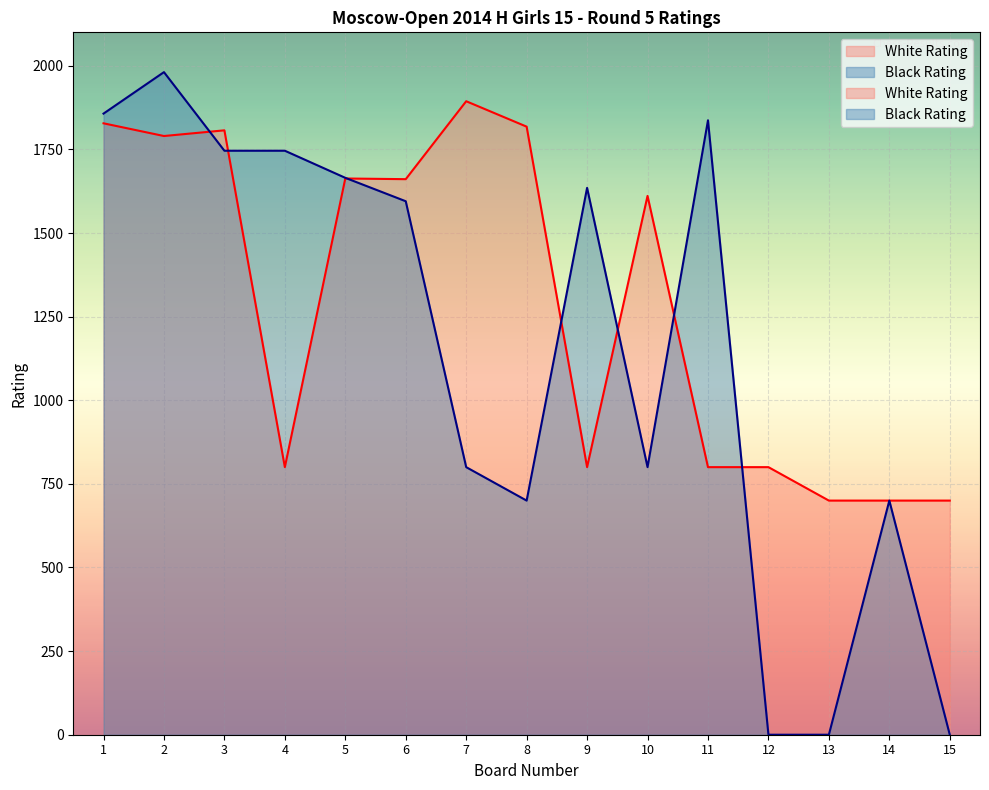

How many intersections are there between Black Rating and White Rating?

7